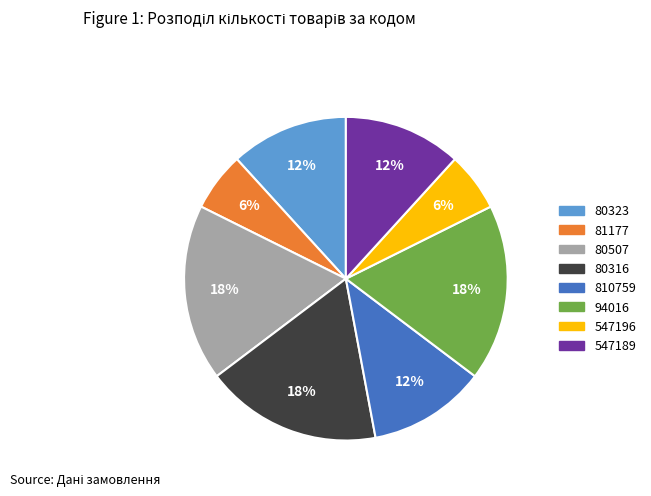

To the nearest percent, what is the difference between the 80507 and 81177 slice percentages?

12%